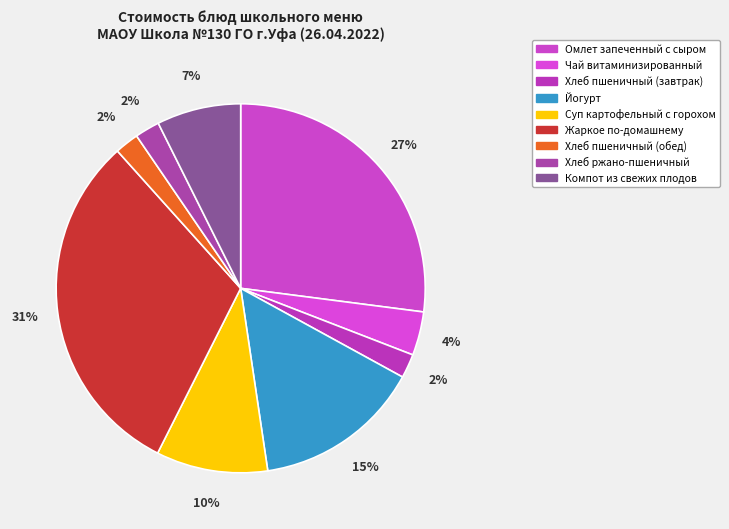

Combined, do Компот из свежих плодов and Хлеб ржано-пшеничный account for over 50%?

No